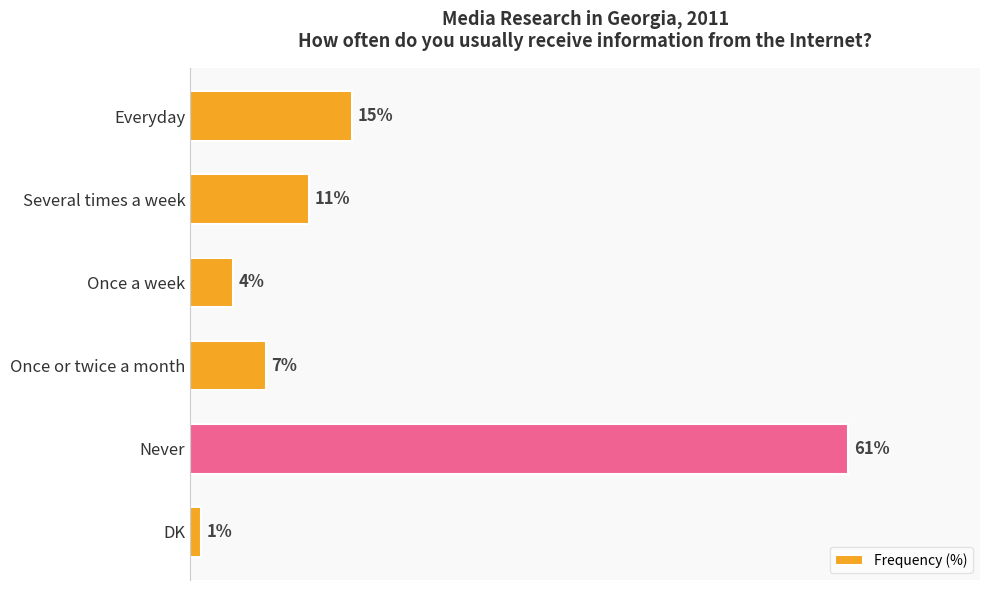

At which label is the value closest to 31?

Everyday